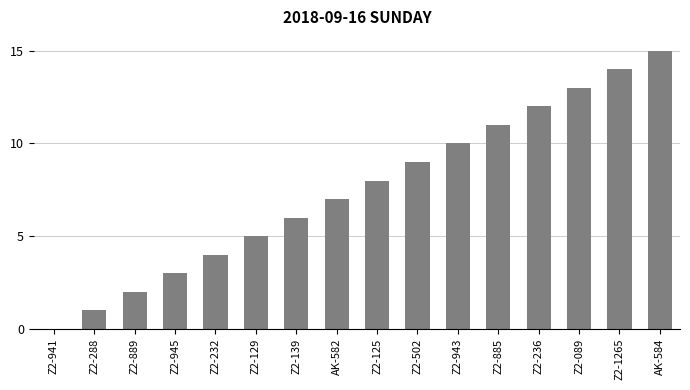

Reading left to right, transcribe all the data shown in this chart.

Z2-941=0	Z2-288=1	Z2-889=2	Z2-945=3	Z2-232=4	Z2-129=5	Z2-139=6	AK-582=7	Z2-125=8	Z2-502=9	Z2-943=10	Z2-885=11	Z2-236=12	Z2-089=13	Z2-1265=14	AK-584=15